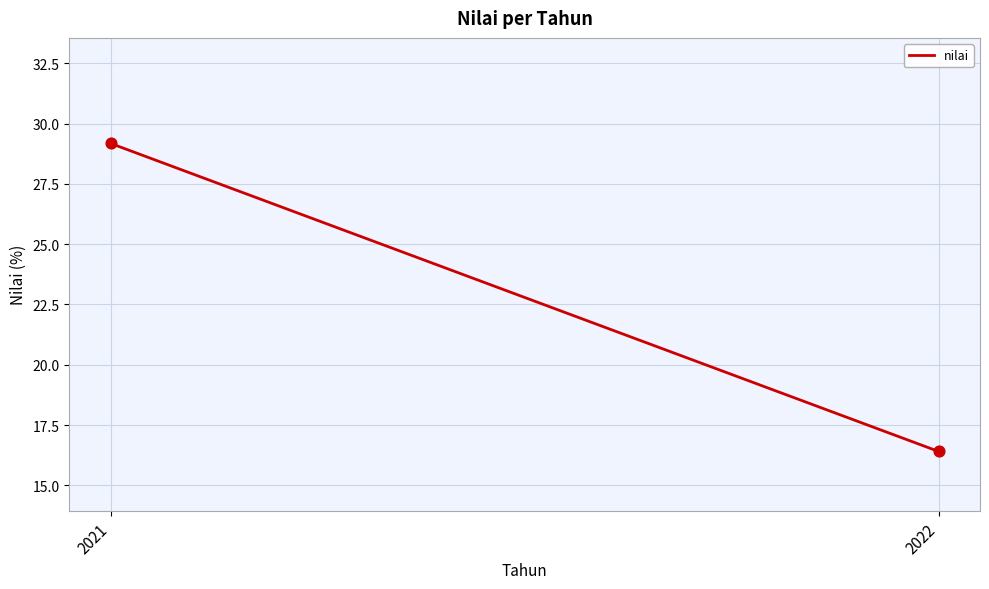

What Y value in the scatter plot is closest to 22?

16.4